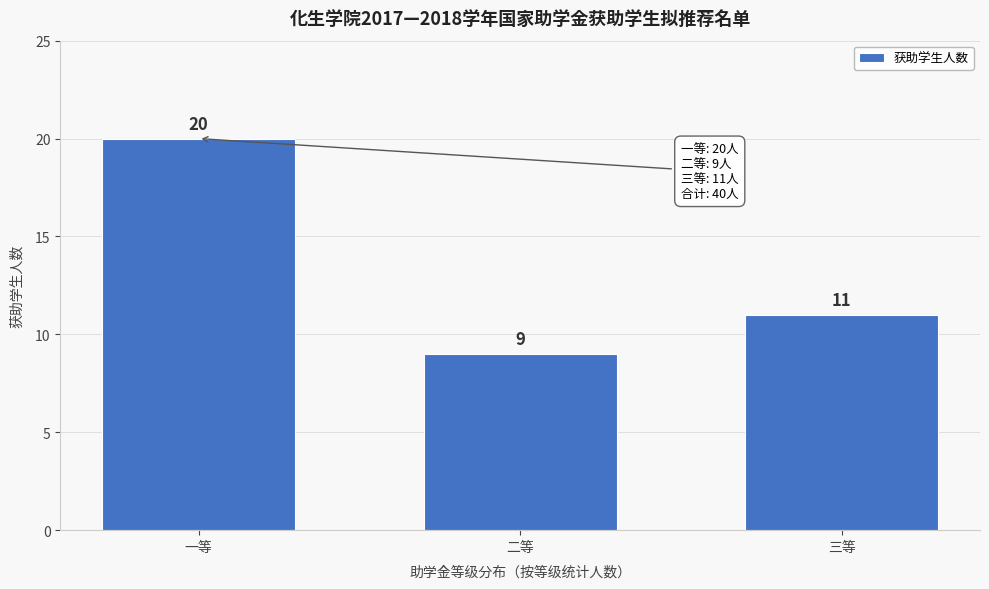

Reading right to left, what are all the values shown in this chart?

11	9	20